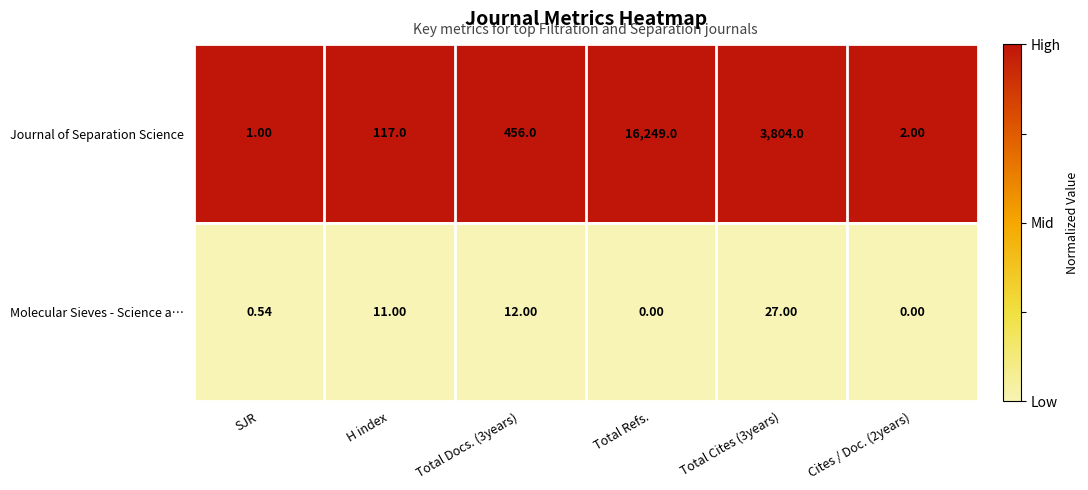

Which category has the lowest value in the Journal of Separation Science series?

SJR